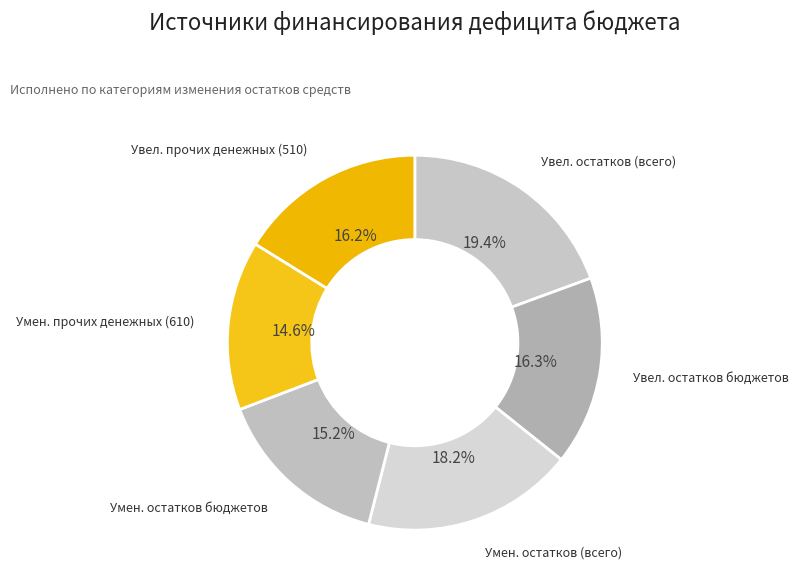

How many slices are in this pie chart?

6